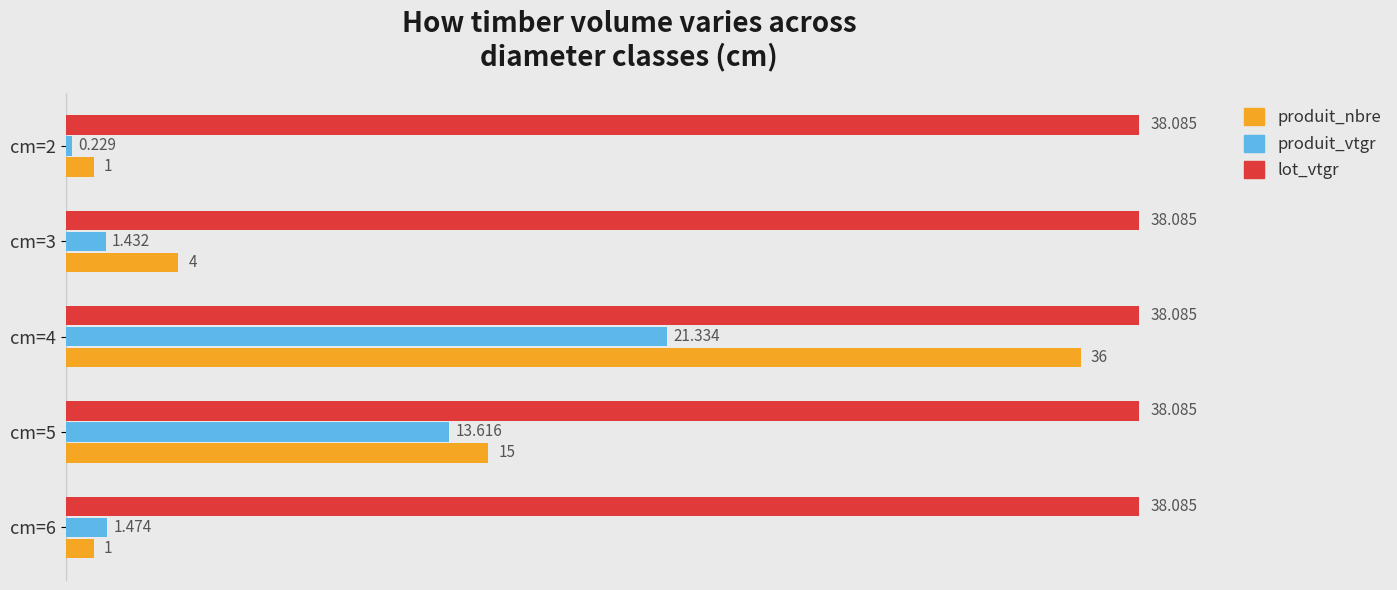

At cm=5, list the series in order from smallest to largest.

produit_vtgr, produit_nbre, lot_vtgr